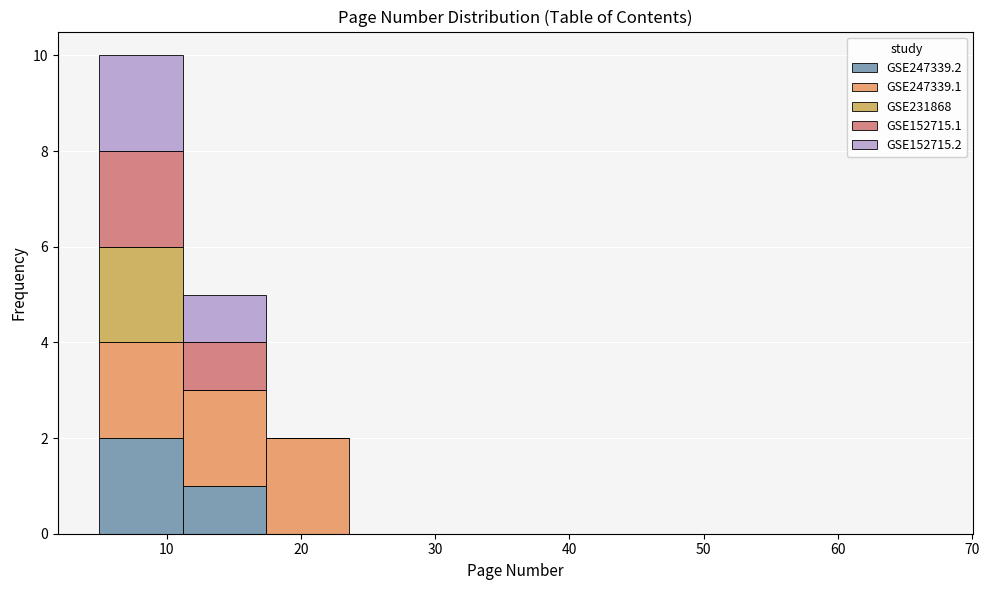

Reading left to right, transcribe this chart: for each stacked bar, give the range it covers on the x-axis and its total height. Neither the bar edges nor the heights are printed on the chart, so give them approximately, as read against the axes.

5.0 to 11.2: 10
11.2 to 17.4: 5
17.4 to 23.6: 2
23.6 to 29.8: 0
29.8 to 36.0: 0
36.0 to 42.2: 0
42.2 to 48.4: 0
48.4 to 54.6: 0
54.6 to 60.8: 0
60.8 to 67.0: 0